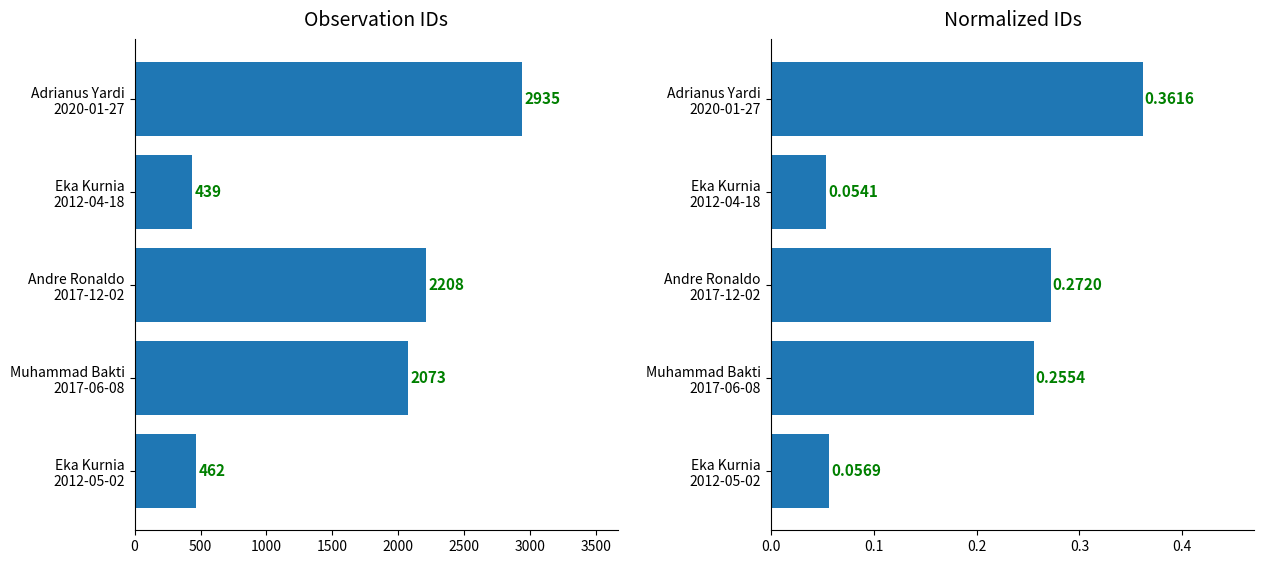

At how many categories does at least one series exceed 1174?

3